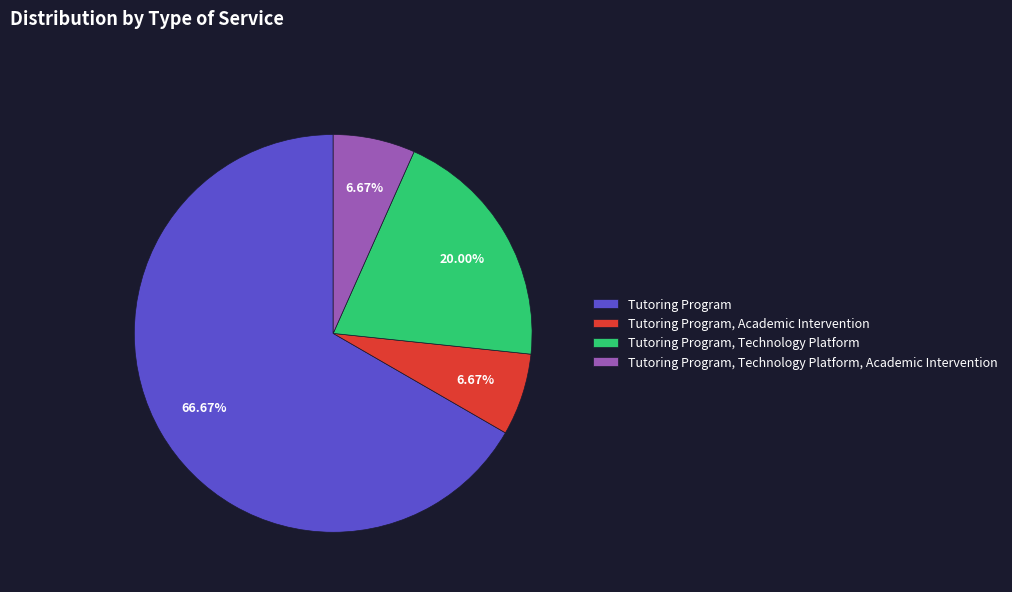

Between Tutoring Program, Technology Platform and Tutoring Program, Academic Intervention, which is larger?

Tutoring Program, Technology Platform